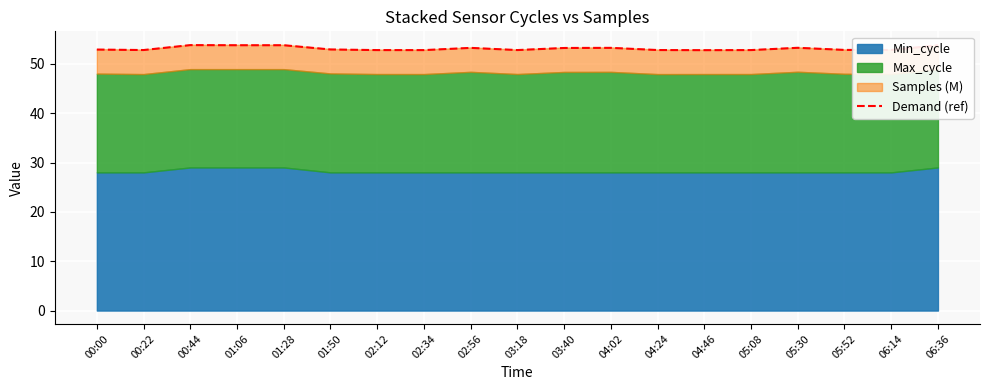

Reading left to right, transcribe all the data shown in this chart.

52.9	52.8	53.8	53.8	53.8	52.9	52.8	52.8	53.2	52.8	53.2	53.2	52.8	52.8	52.8	53.2	52.8	52.8	53.8